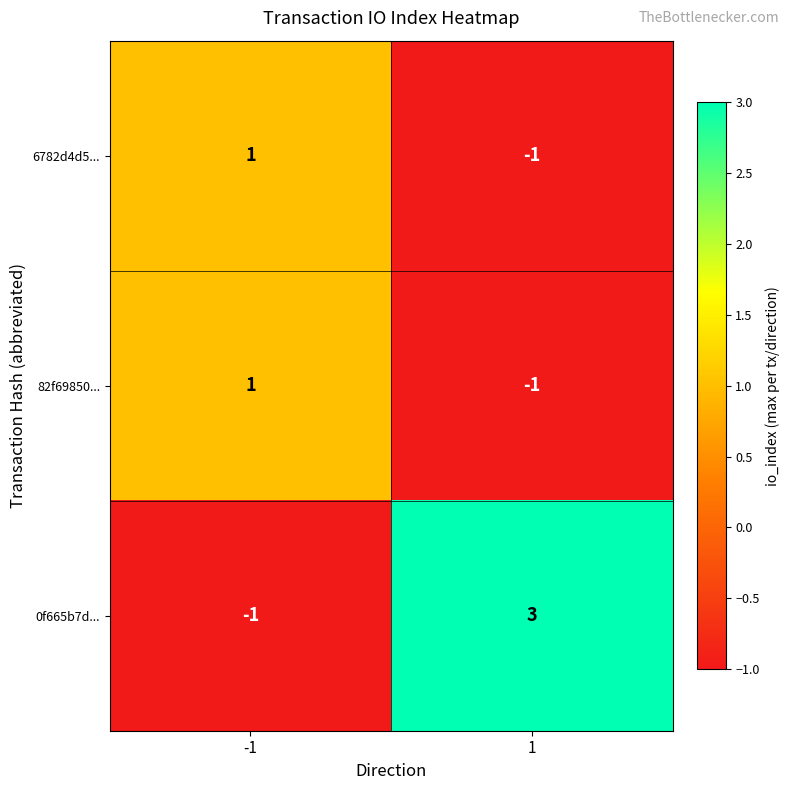

True or false: 6782d4d5... has a value of -1 at 1.

True